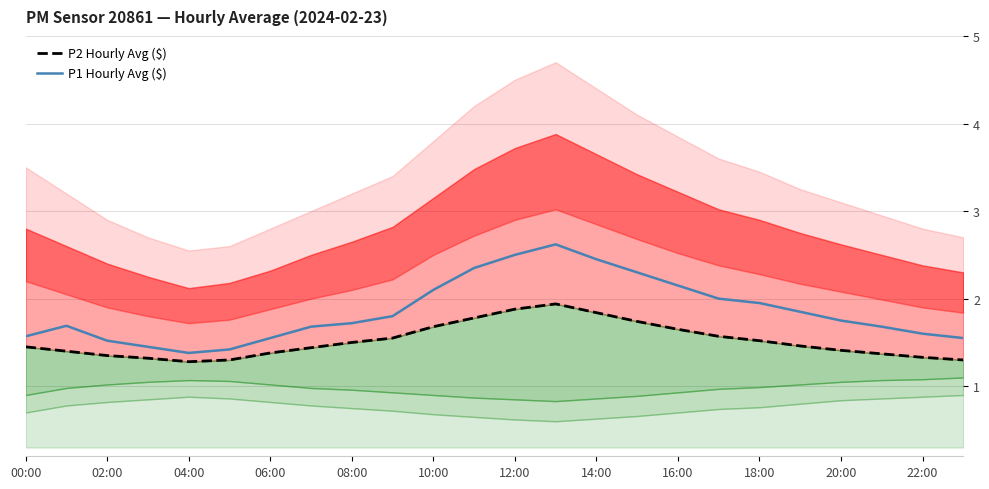

True or false: P1 Hourly Avg ($) has more than 0 interior local peaks.

True